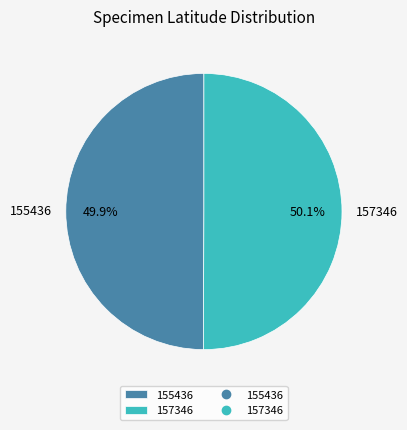

Is there a majority slice in this chart?

Yes